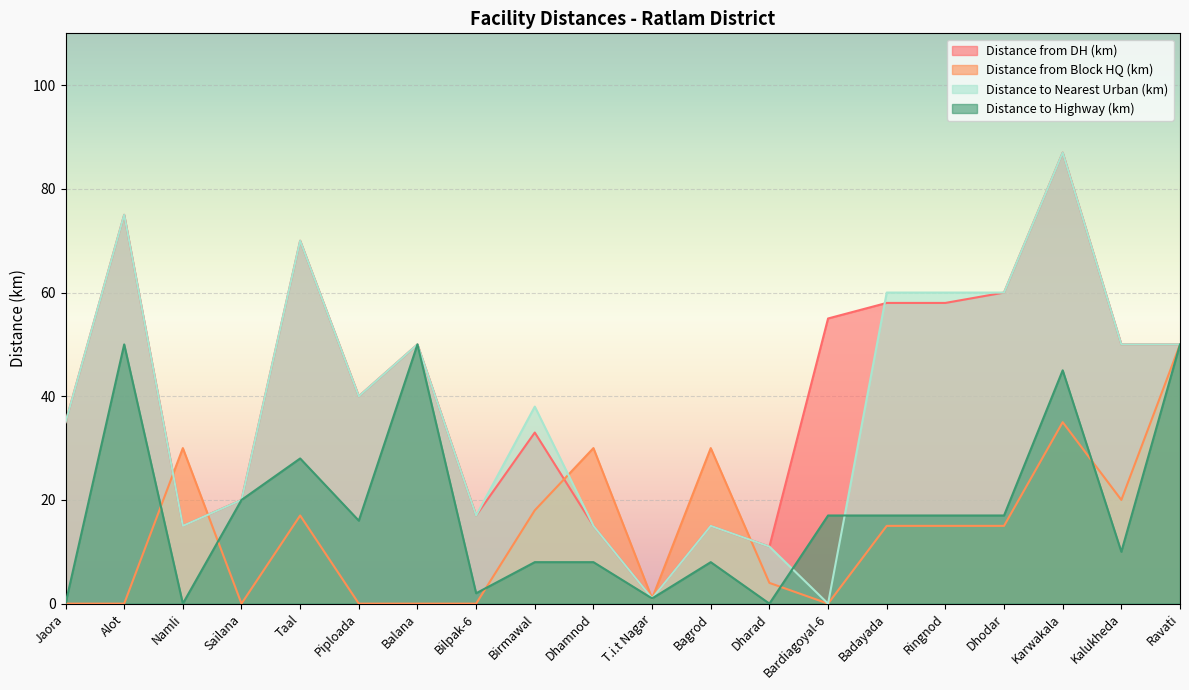

What is the sum of the Distance to Highway (km) values at Dhodar and Taal?

45